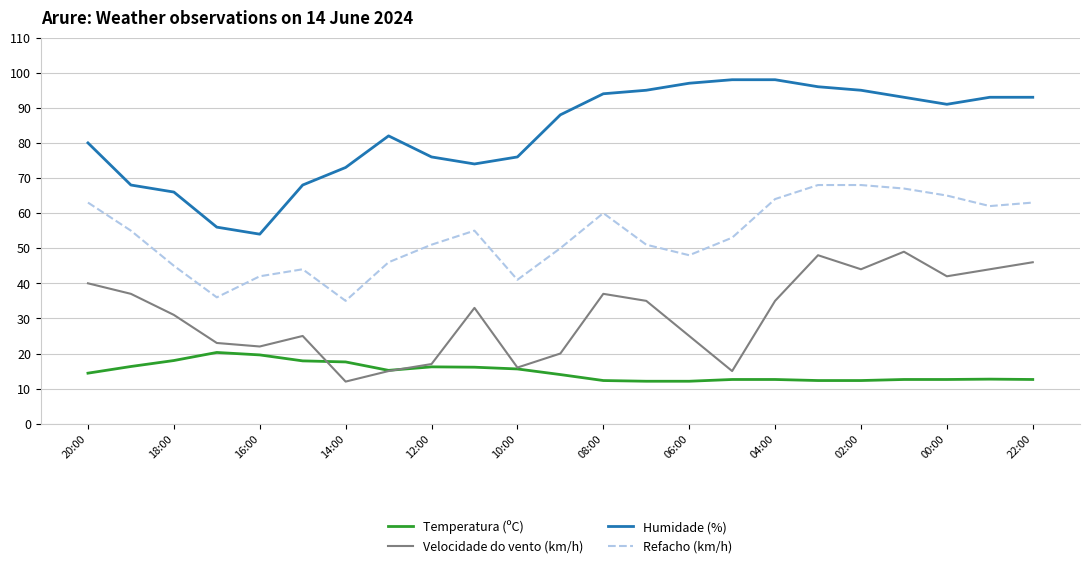

Which series has the largest total across all categories?

Humidade (%)